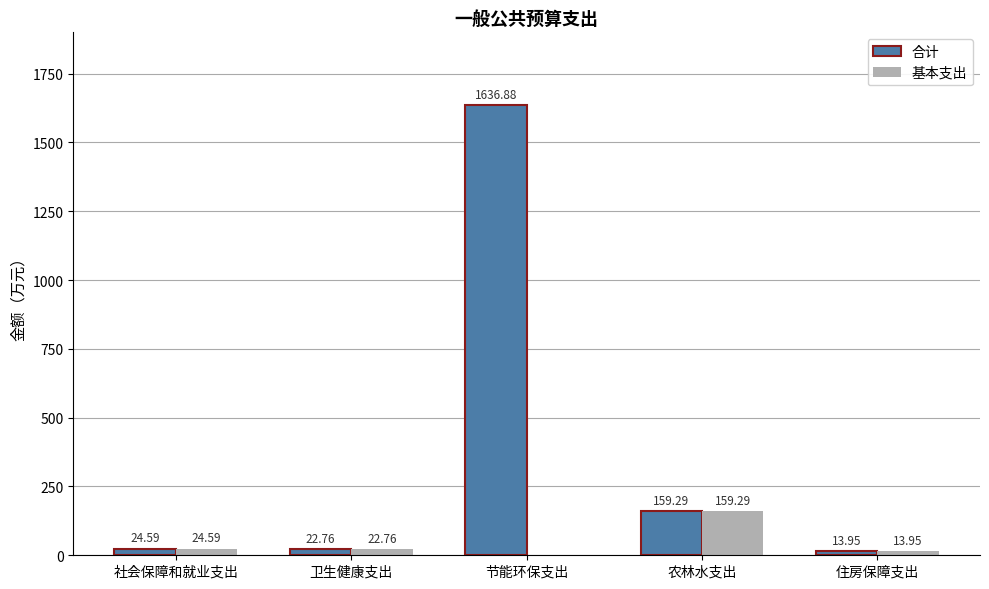

Which label corresponds to the largest value in the chart?

节能环保支出